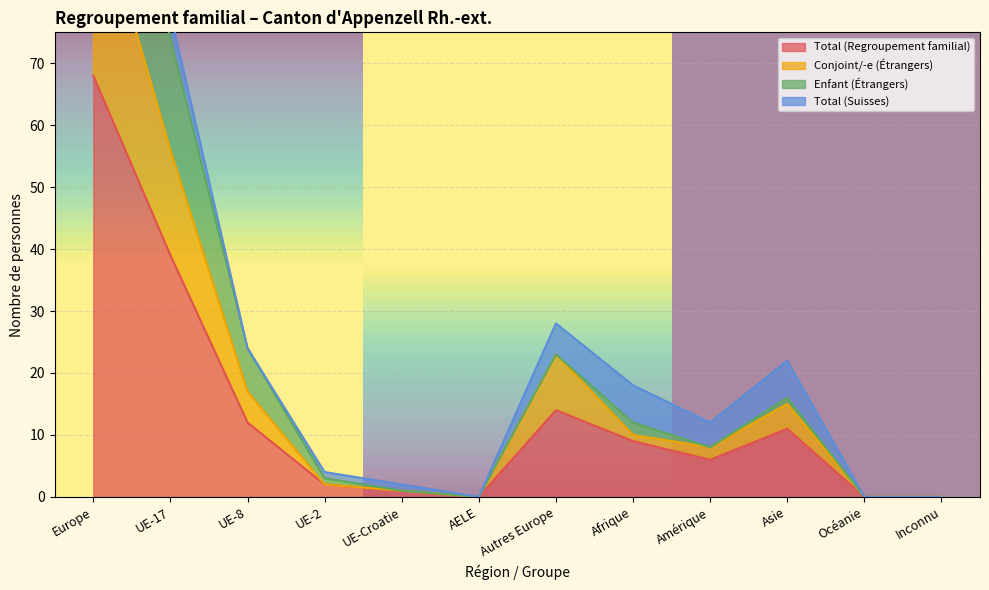

True or false: Conjoint/-e (Étrangers) and Total (Regroupement familial) intersect in this chart.

False